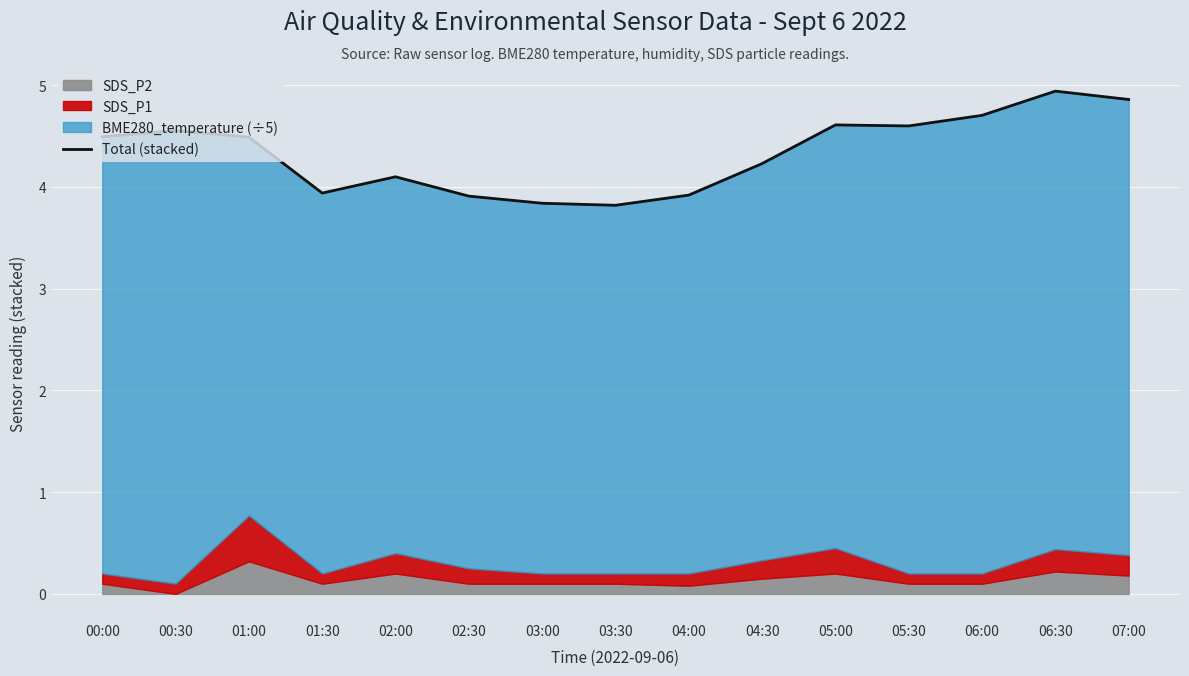

Reading left to right, transcribe all the data shown in this chart.

00:00=4.5	00:30=4.6	01:00=4.5	01:30=3.9	02:00=4.1	02:30=3.9	03:00=3.8	03:30=3.8	04:00=3.9	04:30=4.2	05:00=4.6	05:30=4.6	06:00=4.7	06:30=4.9	07:00=4.9